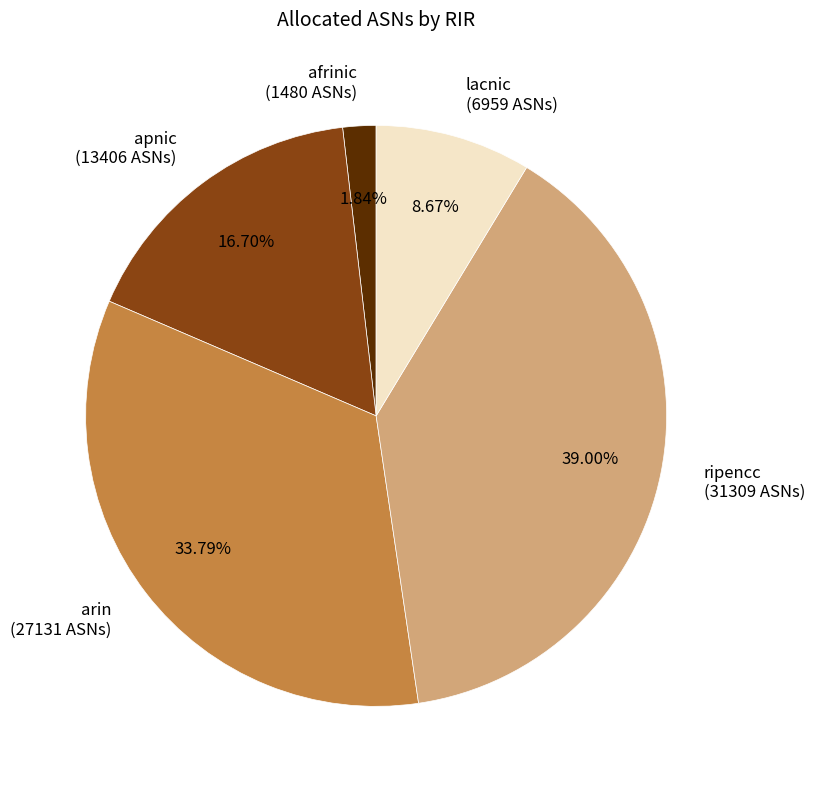

Which has a higher value, apnic or ripencc?

ripencc